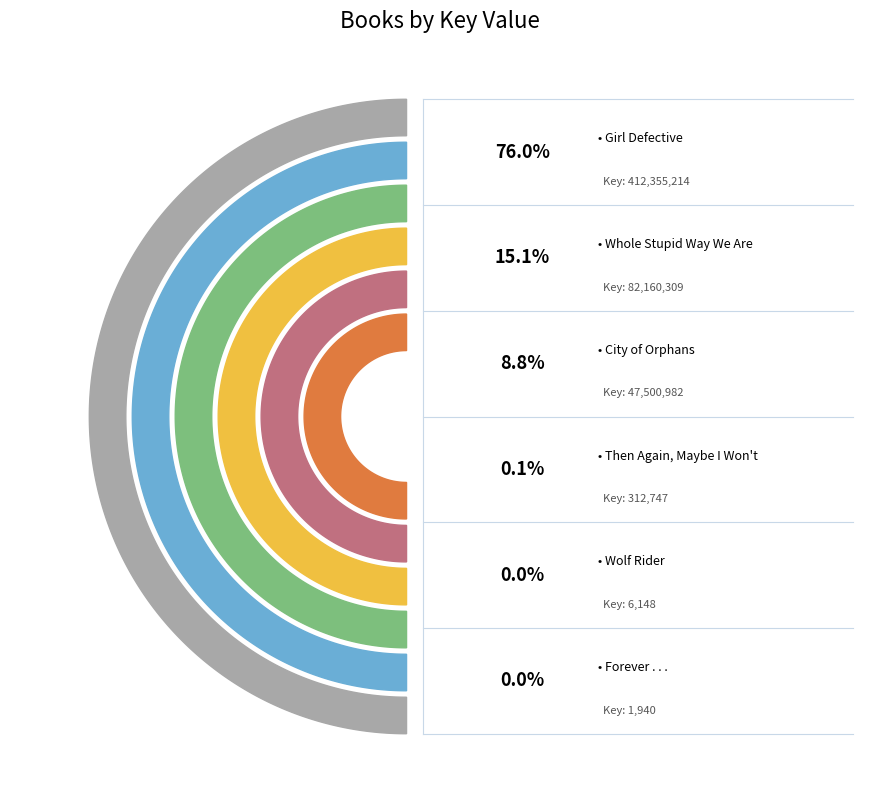

Is it true that Forever . . . is 0% of the pie?

True